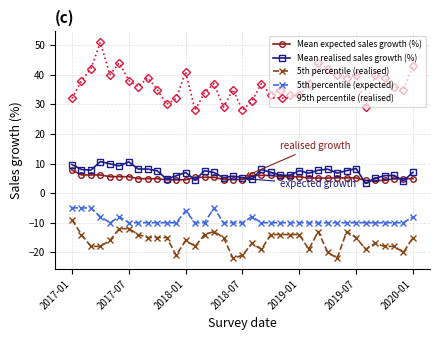

Count the number of data series in this chart.

5